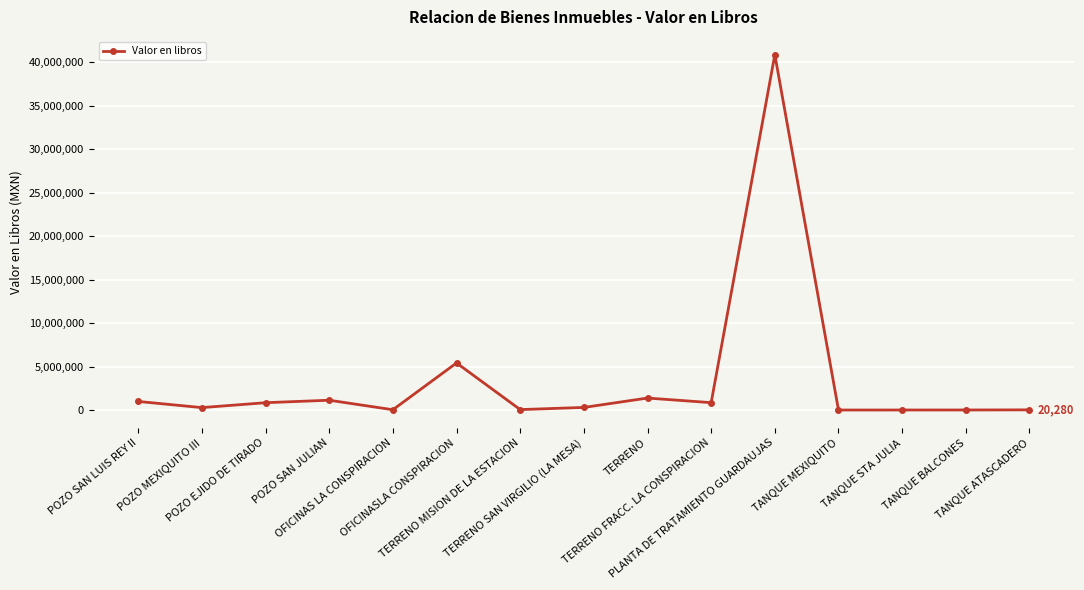

What is the value of the 4th point from the left?

1129786.8